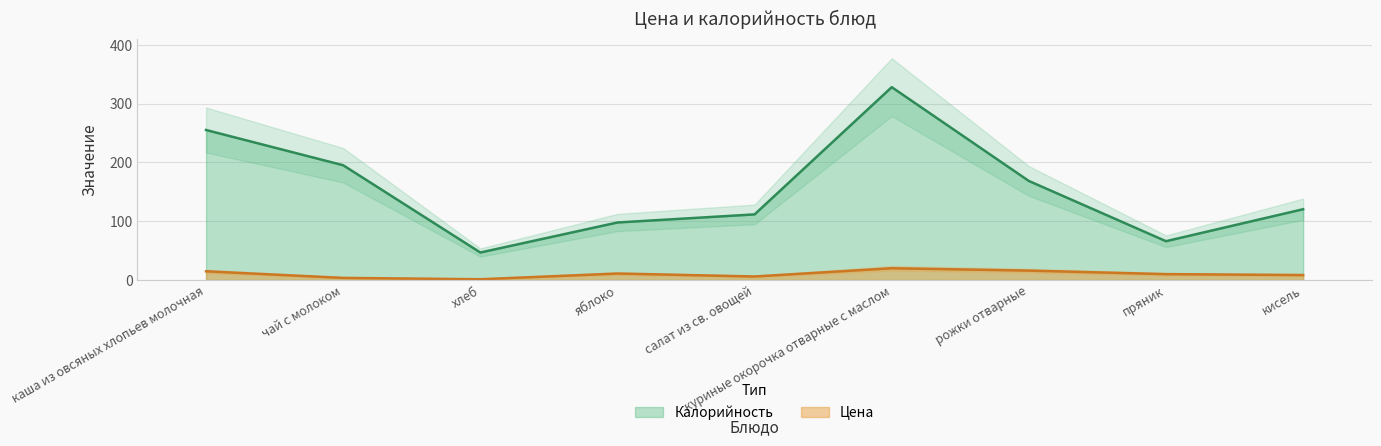

What is the difference between the Калорийность values at пряник and чай с молоком?

129.2